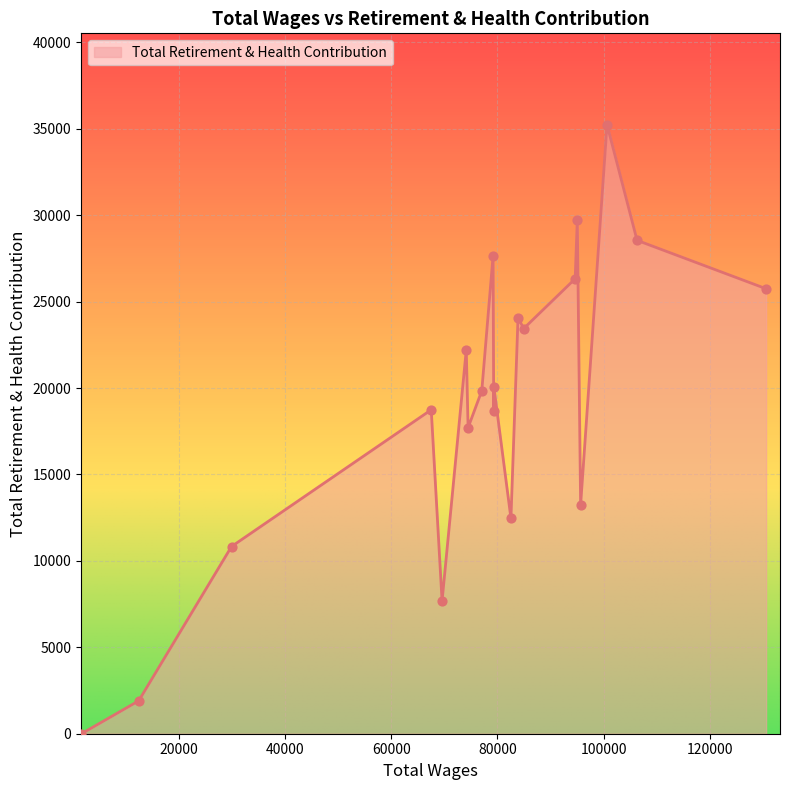

What is the difference between the maximum and minimum values?

35238